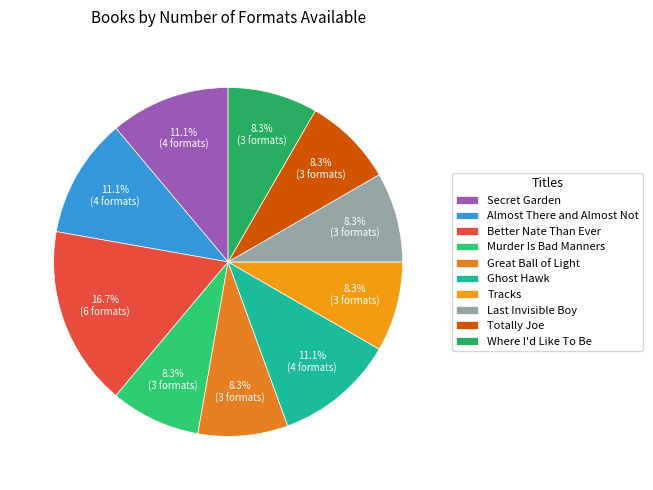

The Totally Joe slice represents 18% of the pie. True or false?

False